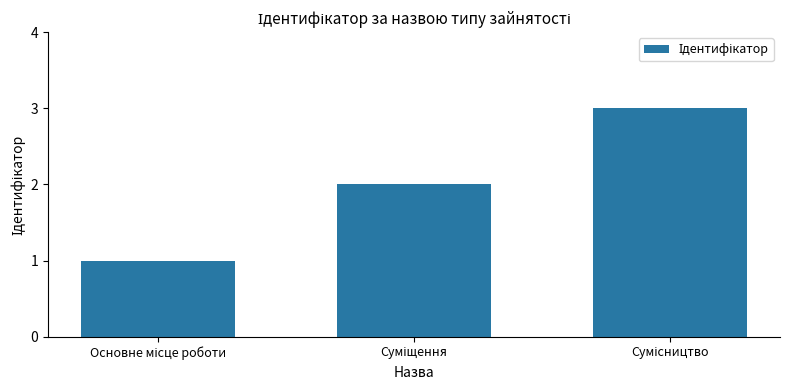

What is the maximum value shown in the chart?

3